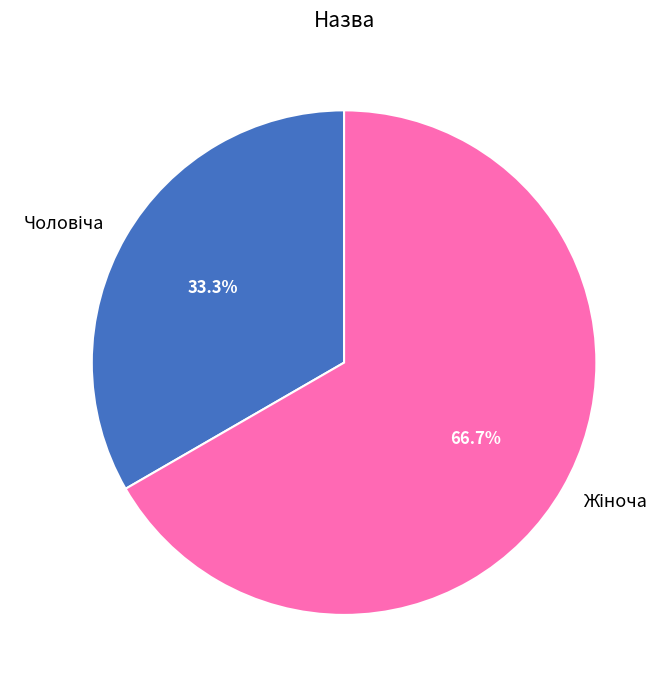

Is there a majority slice in this chart?

Yes